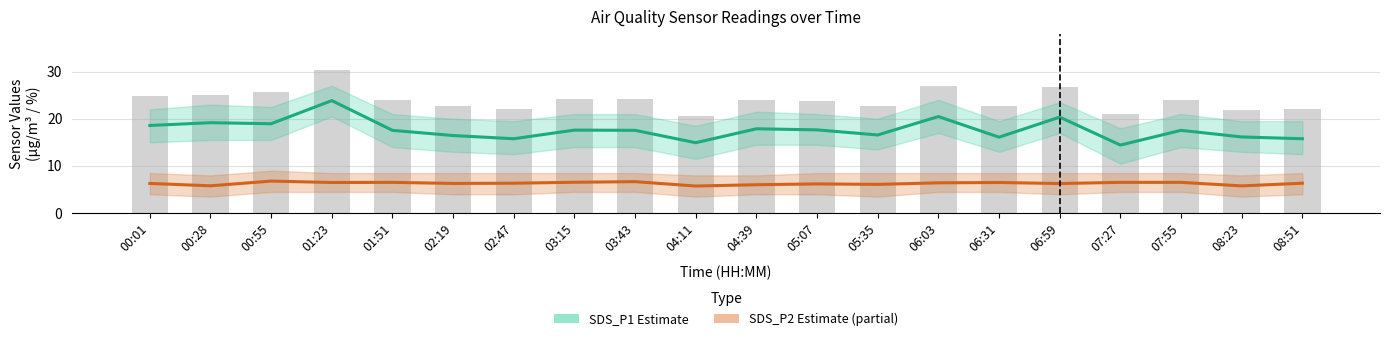

Reading right to left, transcribe all the data shown in this chart.

SDS_P1 (Estimate): 15.8	16.1	17.6	14.4	20.4	16.1	20.5	16.6	17.6	17.9	14.9	17.6	17.6	15.8	16.4	17.6	23.9	18.9	19.2	18.6
SDS_P2 (Estimate based on partial data): 6.3	5.8	6.5	6.5	6.3	6.5	6.4	6.1	6.2	6.0	5.8	6.7	6.5	6.3	6.3	6.5	6.5	6.8	5.8	6.3